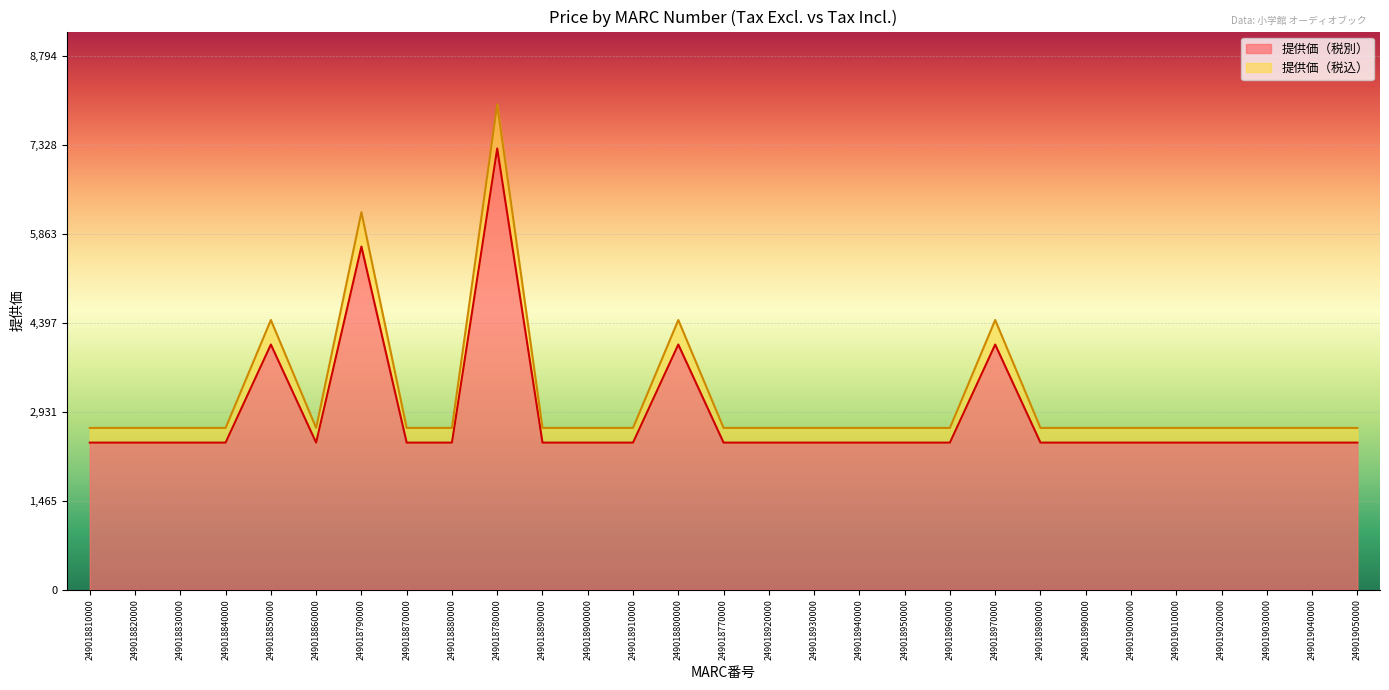

True or false: 提供価（税込） and 提供価（税別） cross at least once.

False